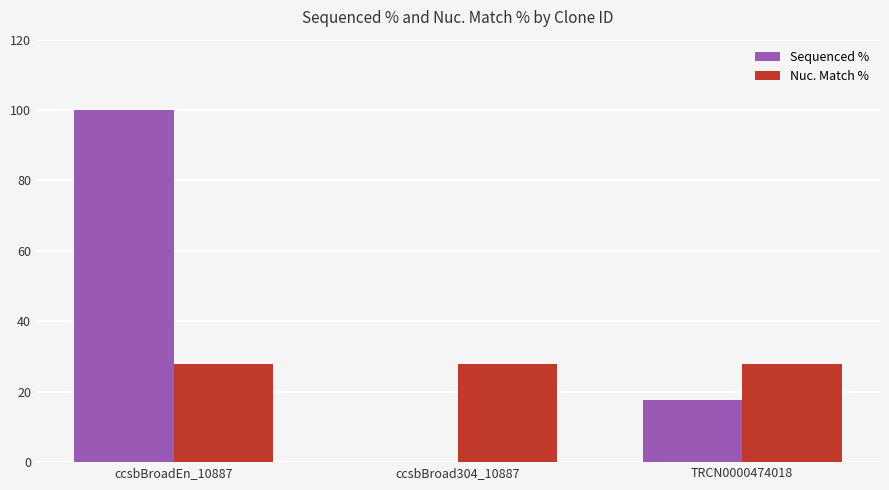

What value does the Nuc. Match % series have at ccsbBroad304_10887?

27.8